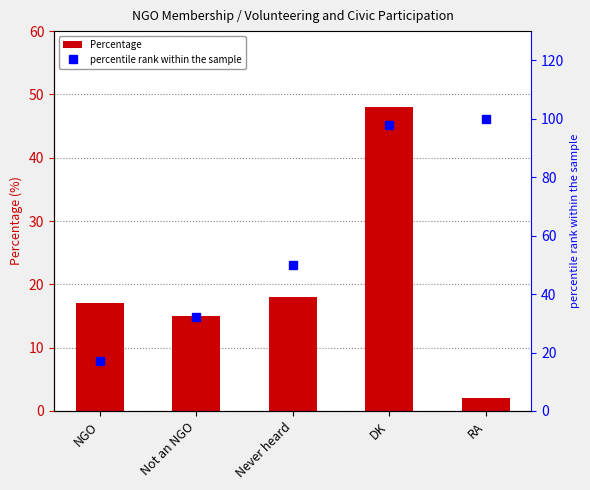

Rank the series by their average value, from highest to lowest.

percentile rank within the sample, Percentage